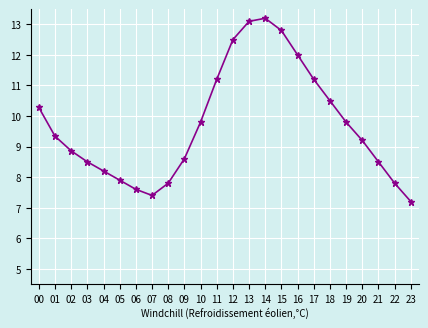

Does the chart have visible grid lines?

Yes